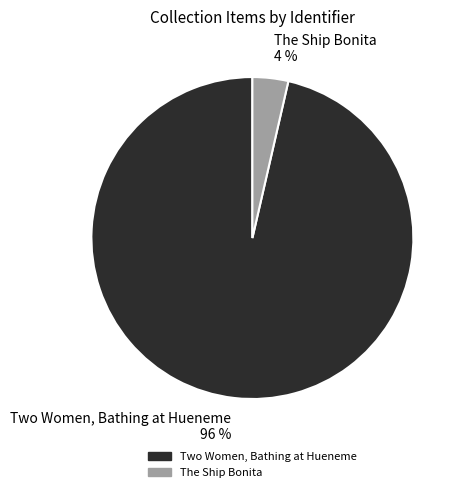

Between The Ship Bonita and Two Women, Bathing at Hueneme, which is larger?

Two Women, Bathing at Hueneme